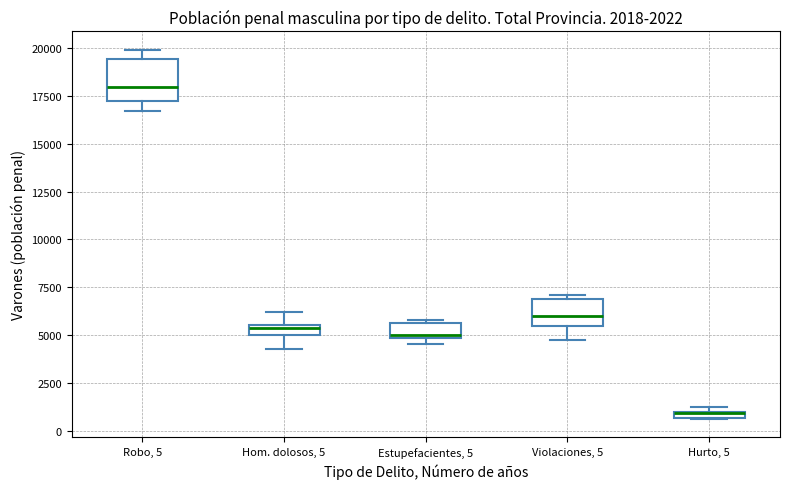

Which box is the tallest, from its lower edge to its upper edge?

Robo, 5